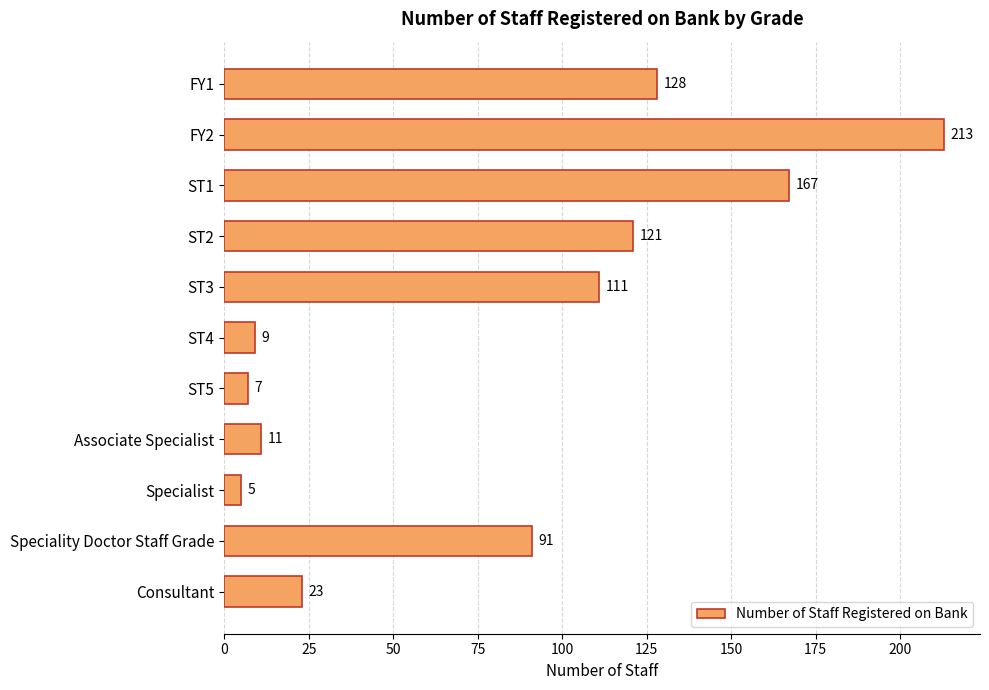

List the labels in order of value, largest first.

FY2, ST1, FY1, ST2, ST3, Speciality Doctor Staff Grade, Consultant, Associate Specialist, ST4, ST5, Specialist